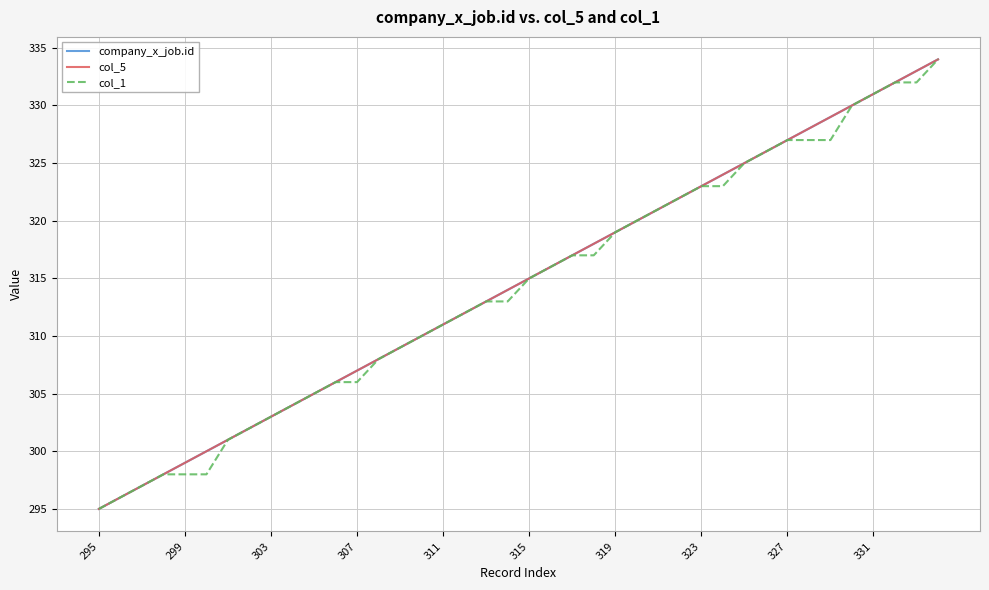

What is the value of the company_x_job.id point at the 40th from the left?

334